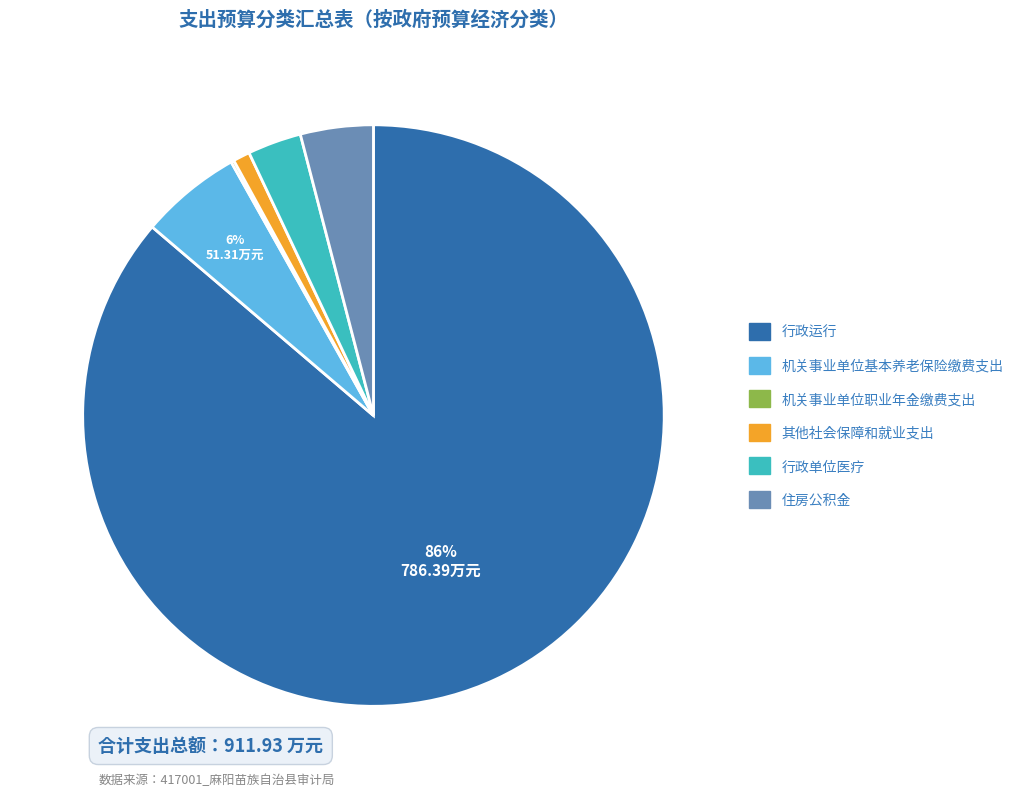

Which slice is the largest?

行政运行